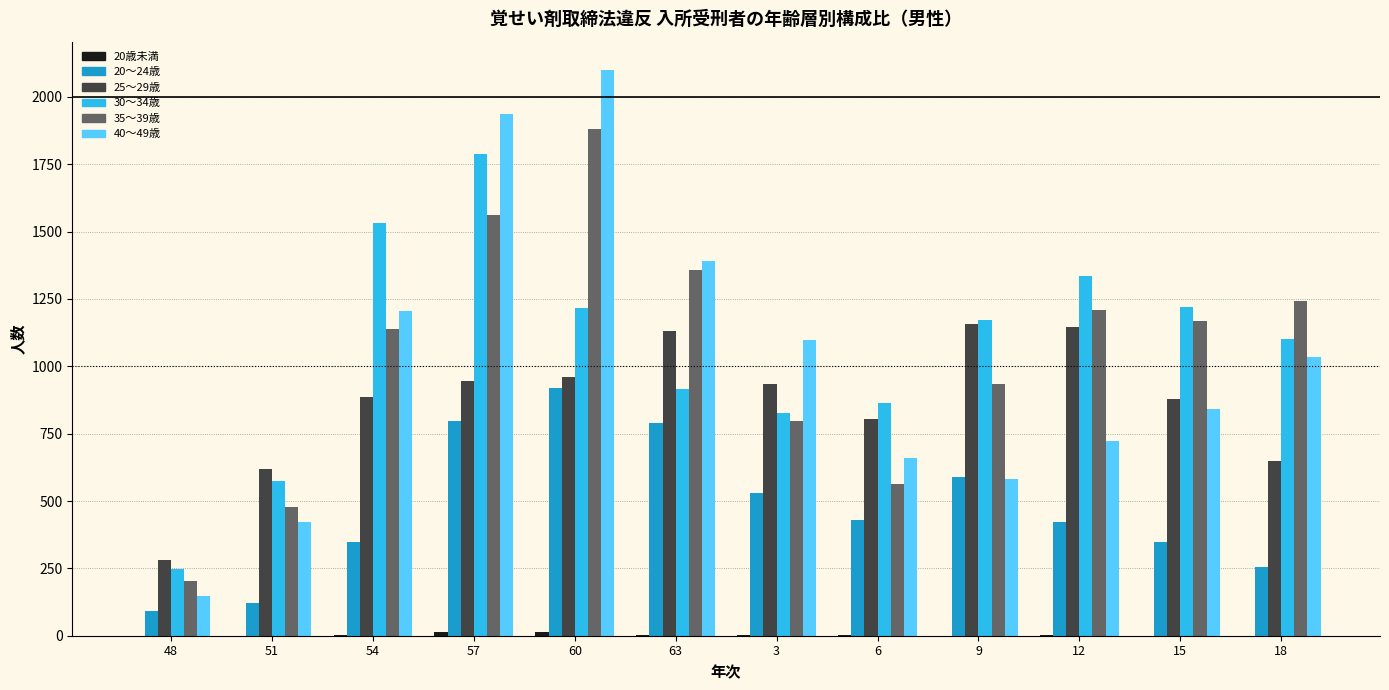

What is the average value of the 25～29歳 series?

866